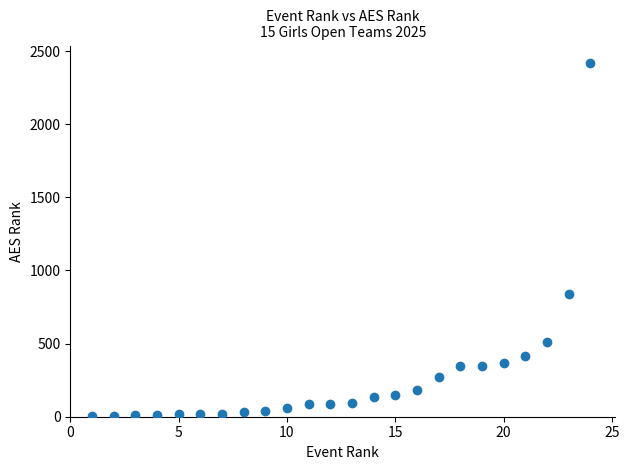

What is the range of Y values (max minus min)?

2413